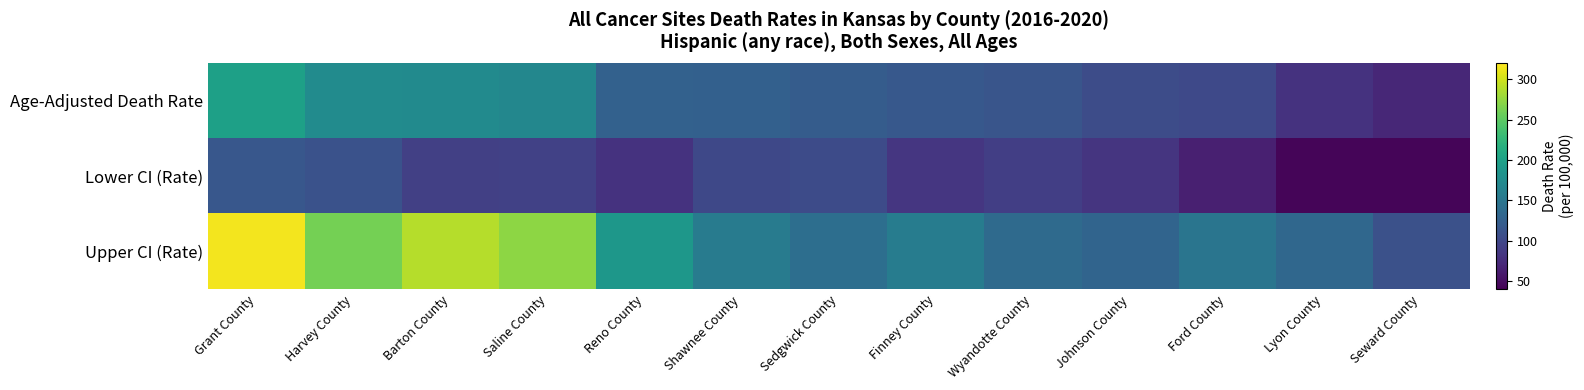

Rank the series at Ford County from highest to lowest value.

Upper CI (Rate), Age-Adjusted Death Rate, Lower CI (Rate)